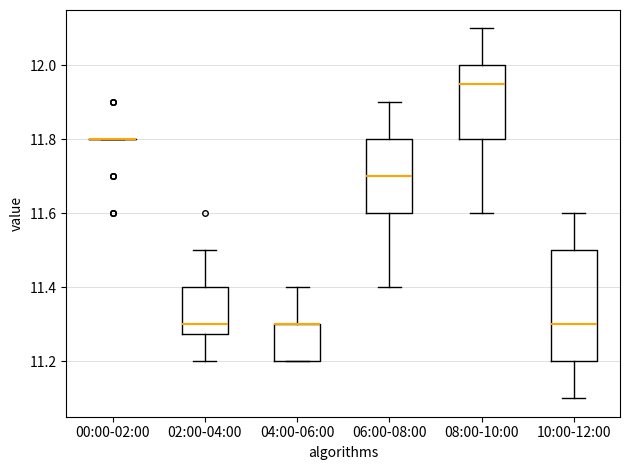

Which box is the tallest, from its lower edge to its upper edge?

10:00-12:00